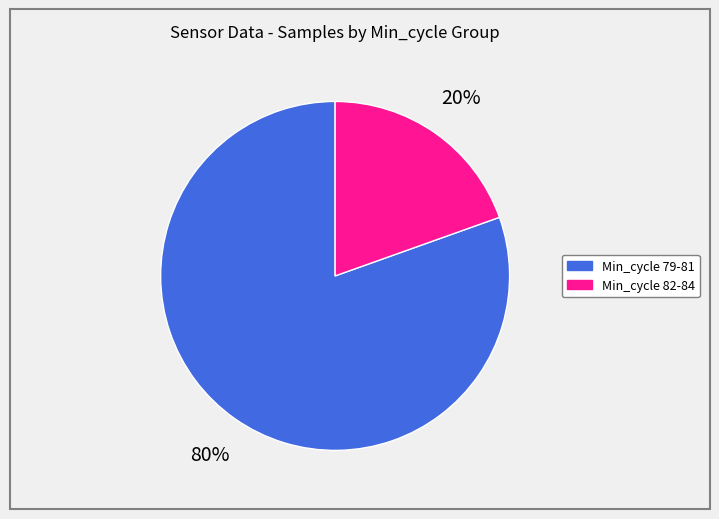

How many segments does this pie chart have?

2